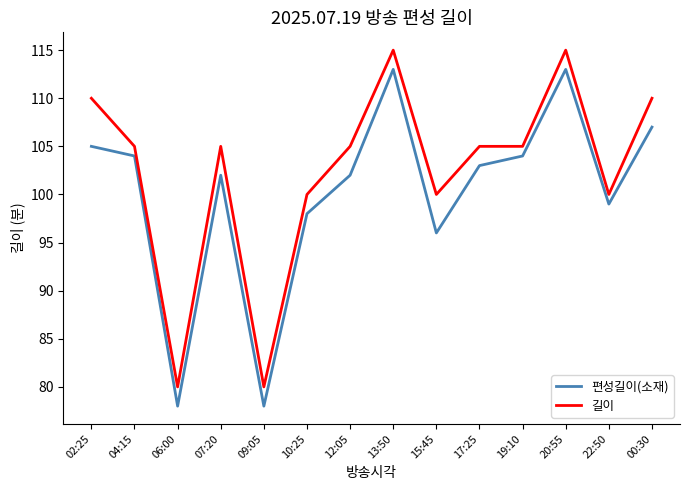

Is it true that 길이 equals 105 at 17:25?

True